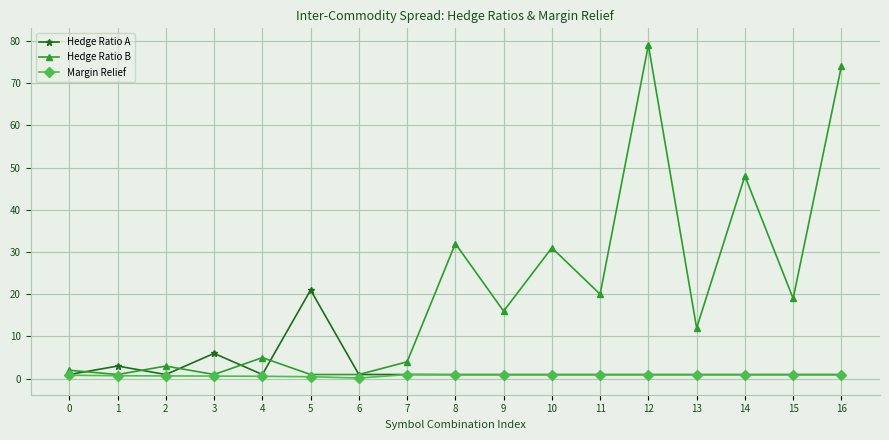

The Hedge Ratio A series shows 1.0 at 13. True or false?

True